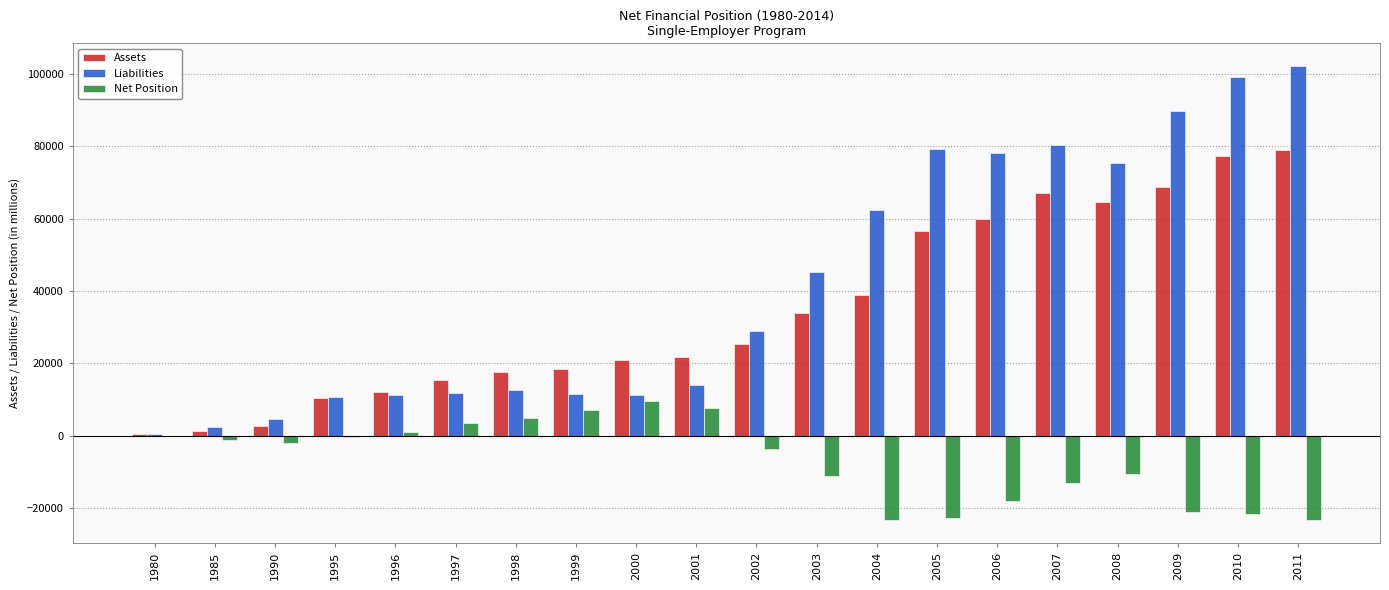

What is the sum of the Net Position values at 1995 and 1980?

-409.6